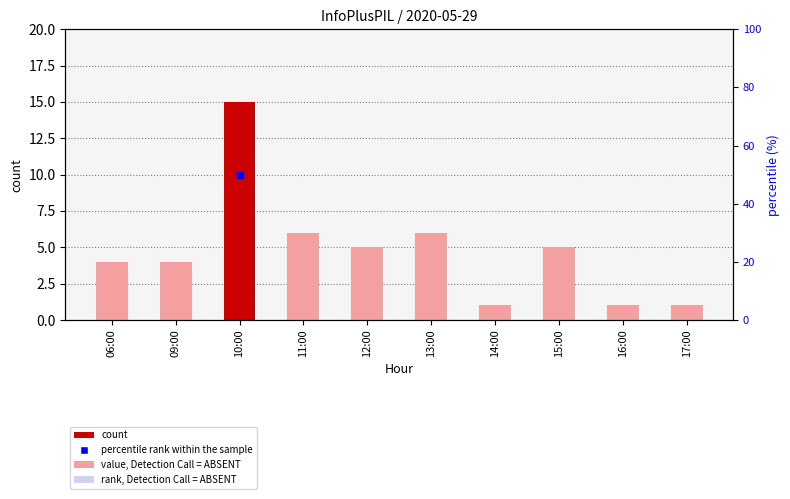

What is the difference between the second highest and minimum values?

5